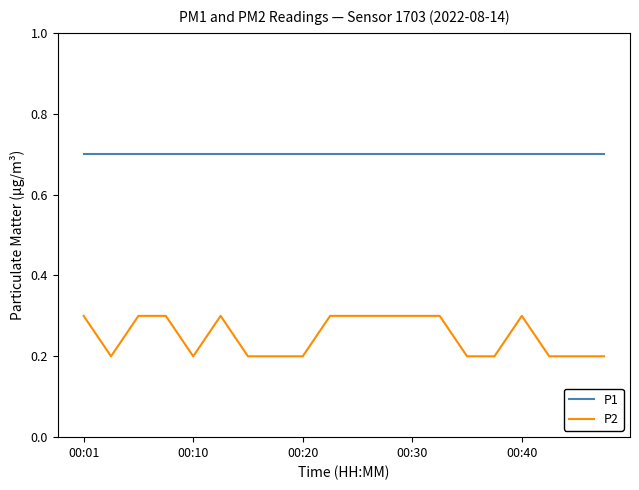

True or false: P1 and P2 intersect in this chart.

False